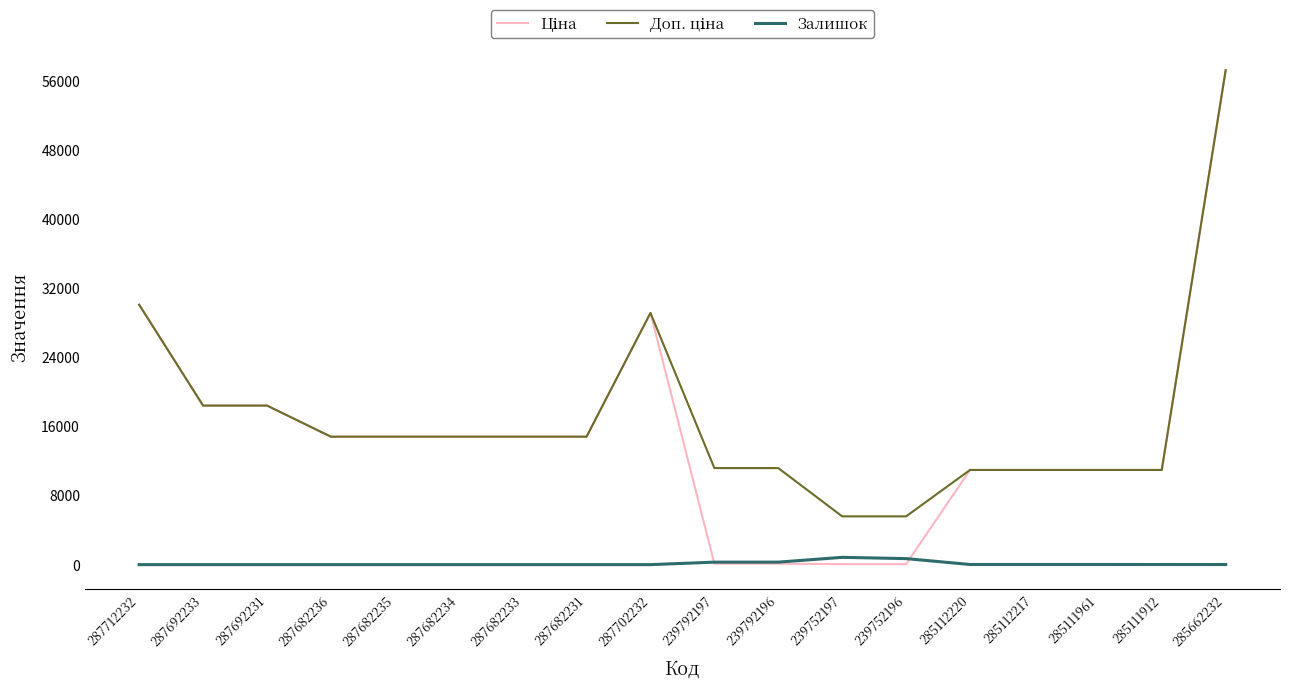

What is the average value of the Залишок series?

122.3